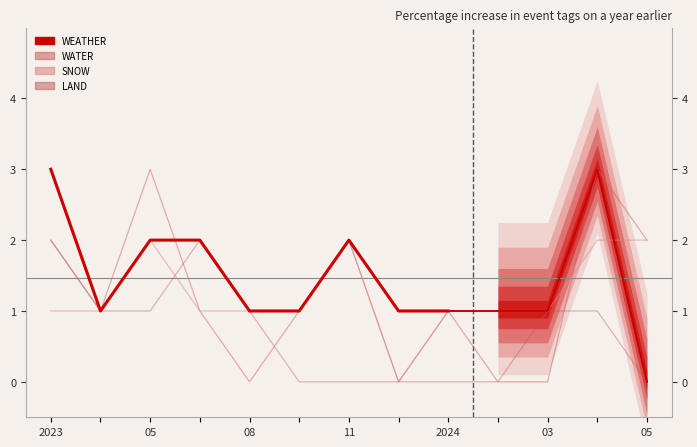

Which series has the largest range (max minus min)?

WATER